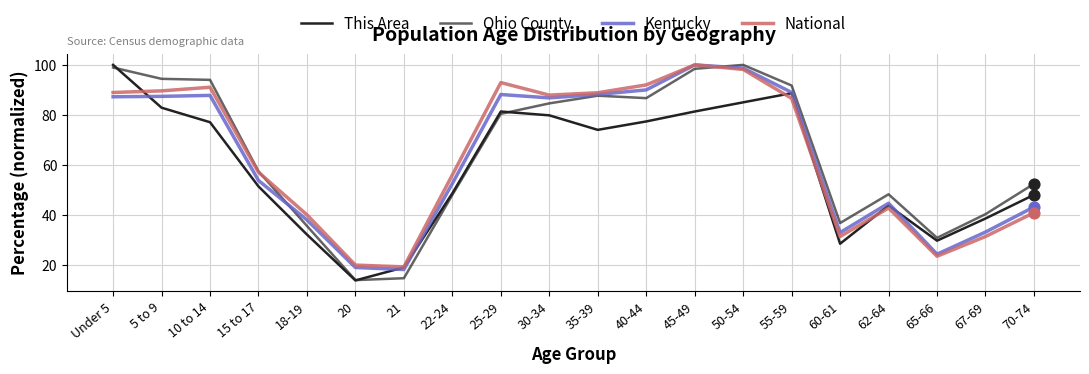

How many lines are shown in the chart?

4